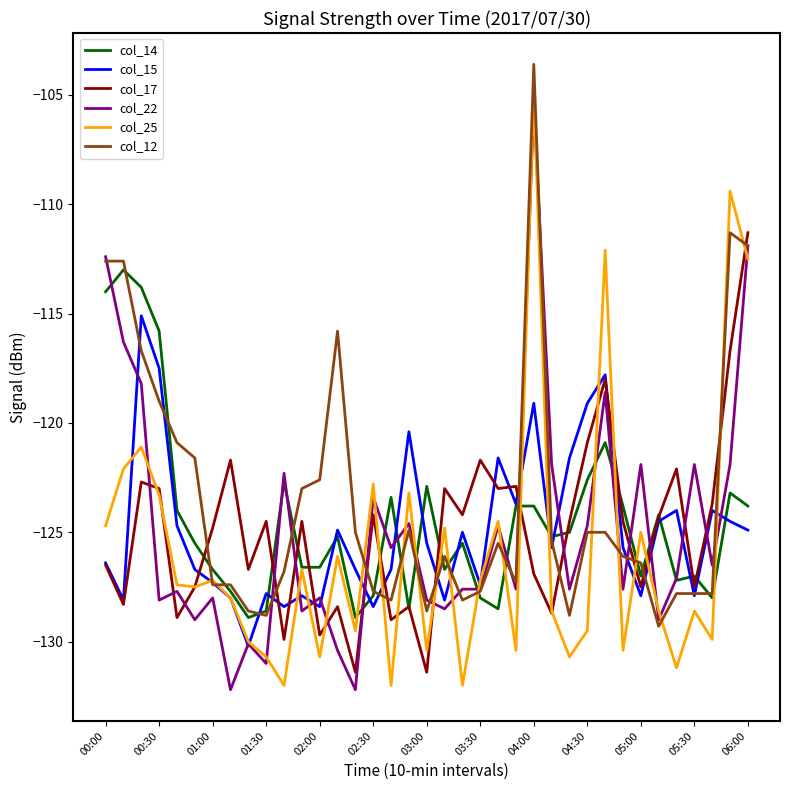

True or false: col_17 and col_22 intersect in this chart.

True